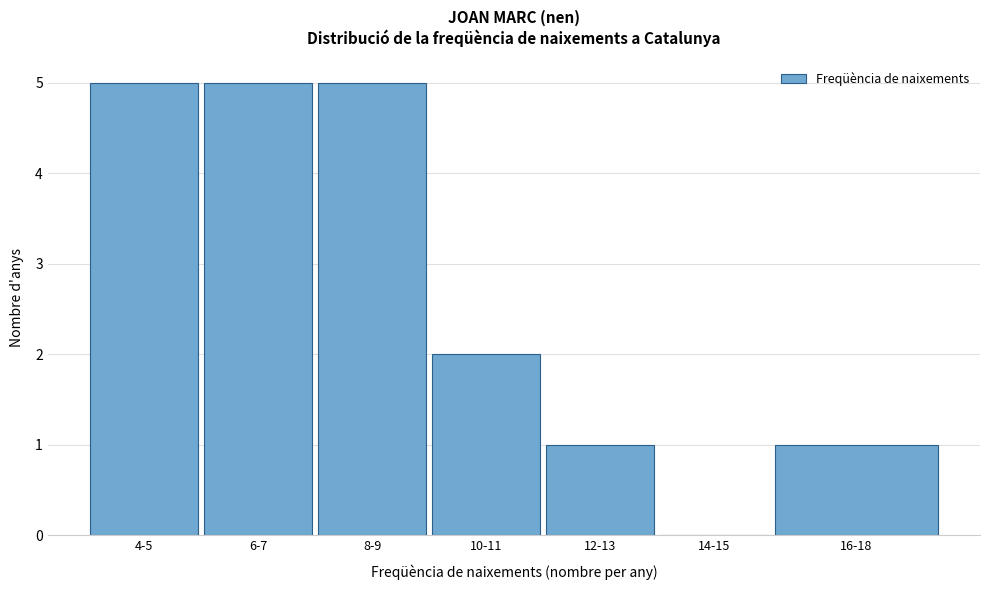

Reading left to right, list all the values displayed in this chart.

4-5=5	6-7=5	8-9=5	10-11=2	12-13=1	14-15=0	16-18=1